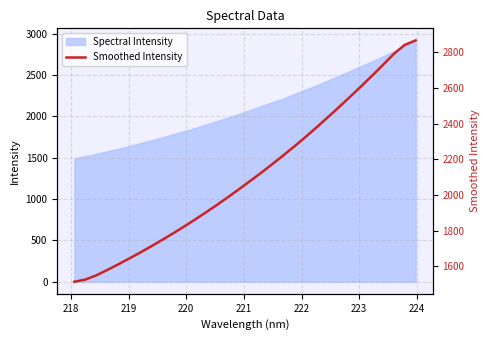

How many lines are shown in the chart?

1